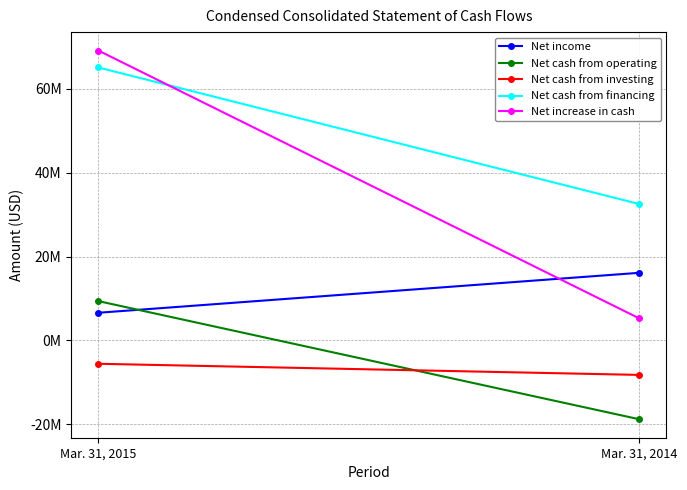

At how many categories does at least one series exceed 11632267?

2